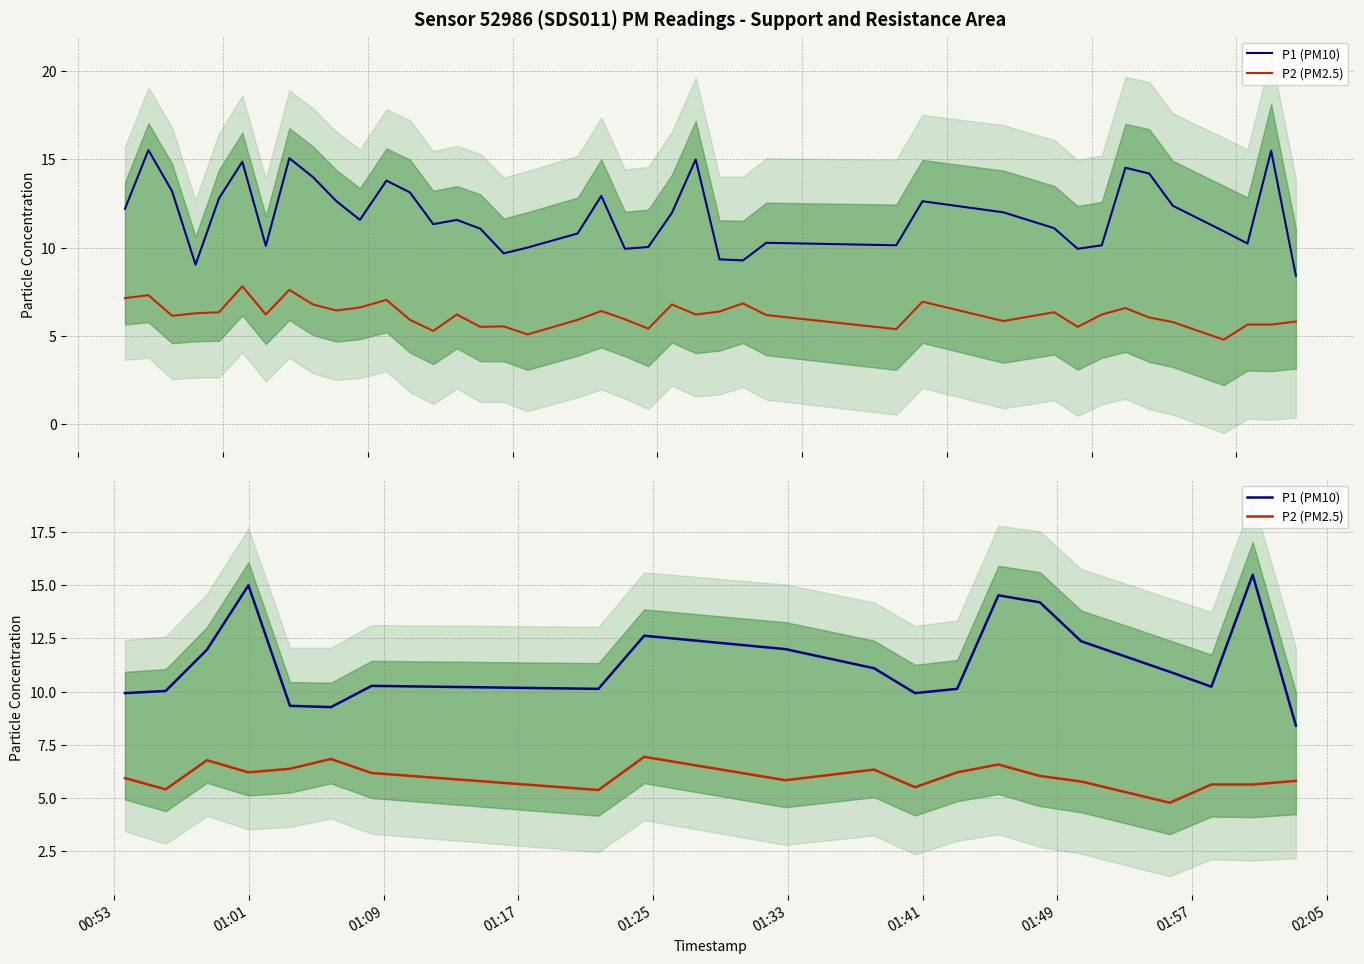

Rank the series by their maximum value, from lowest to highest.

P2 (PM2.5), P1 (PM10)